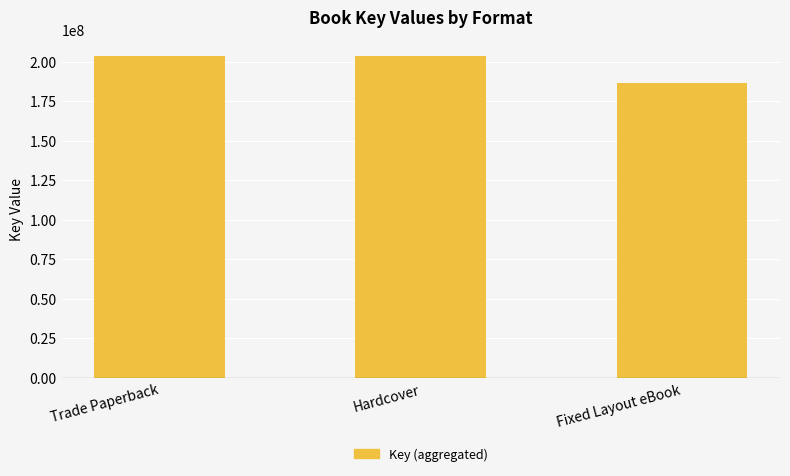

Which category has the lowest value across all series?

Fixed Layout eBook